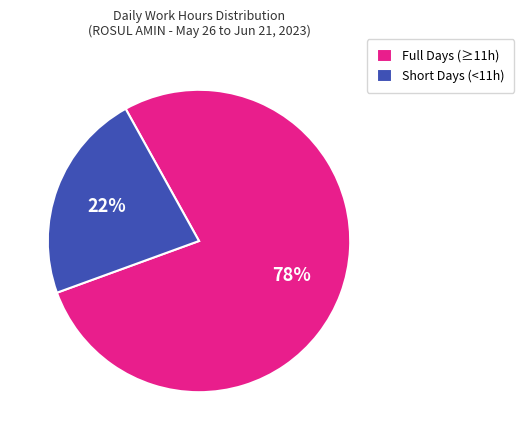

What percentage is the Short Days (<11h) slice, to the nearest percent?

22%